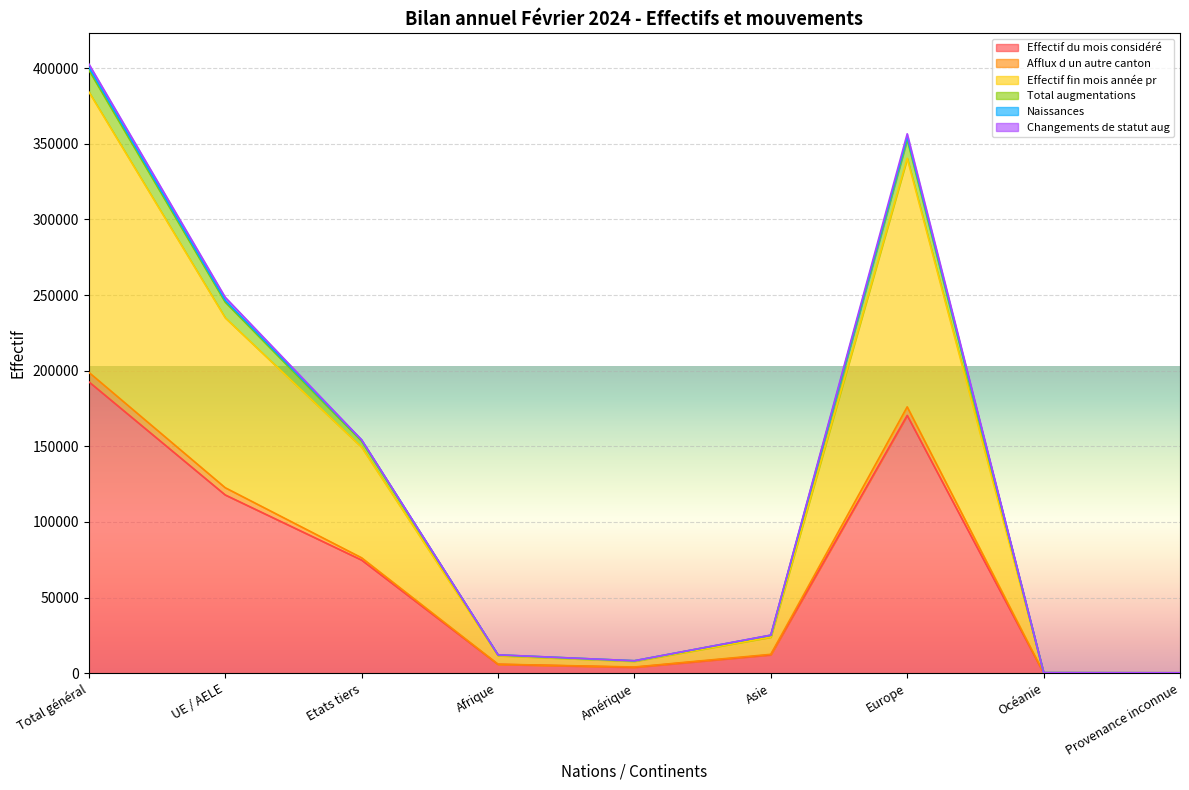

What is the highest value of the Effectif du mois considéré series?

192697